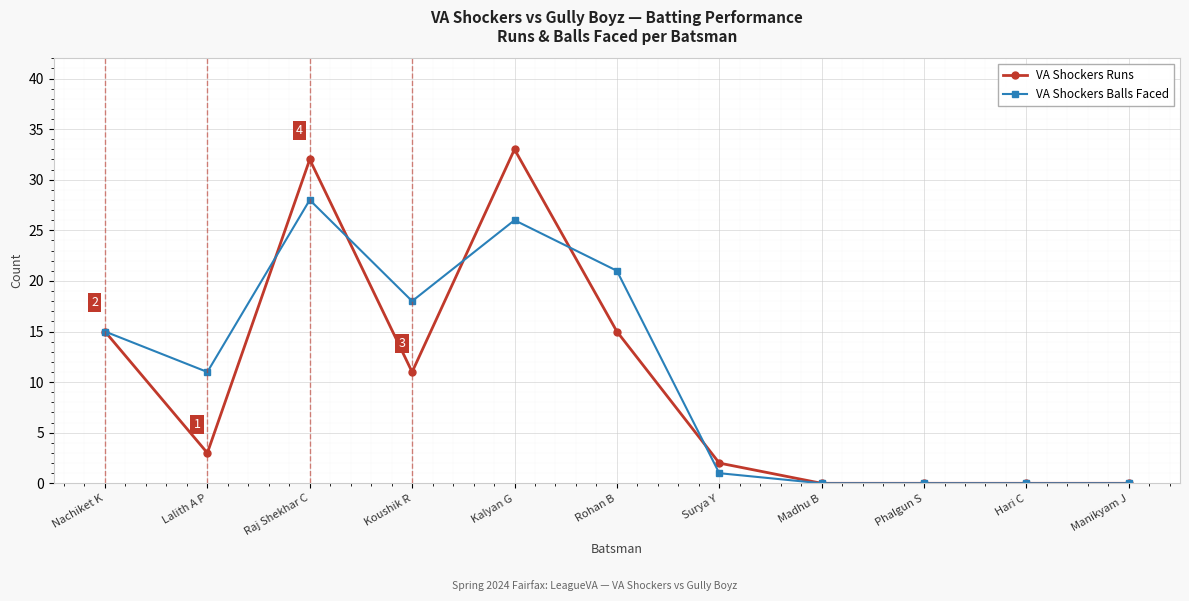

True or false: VA Shockers Balls Faced has more than 0 interior local peaks.

True